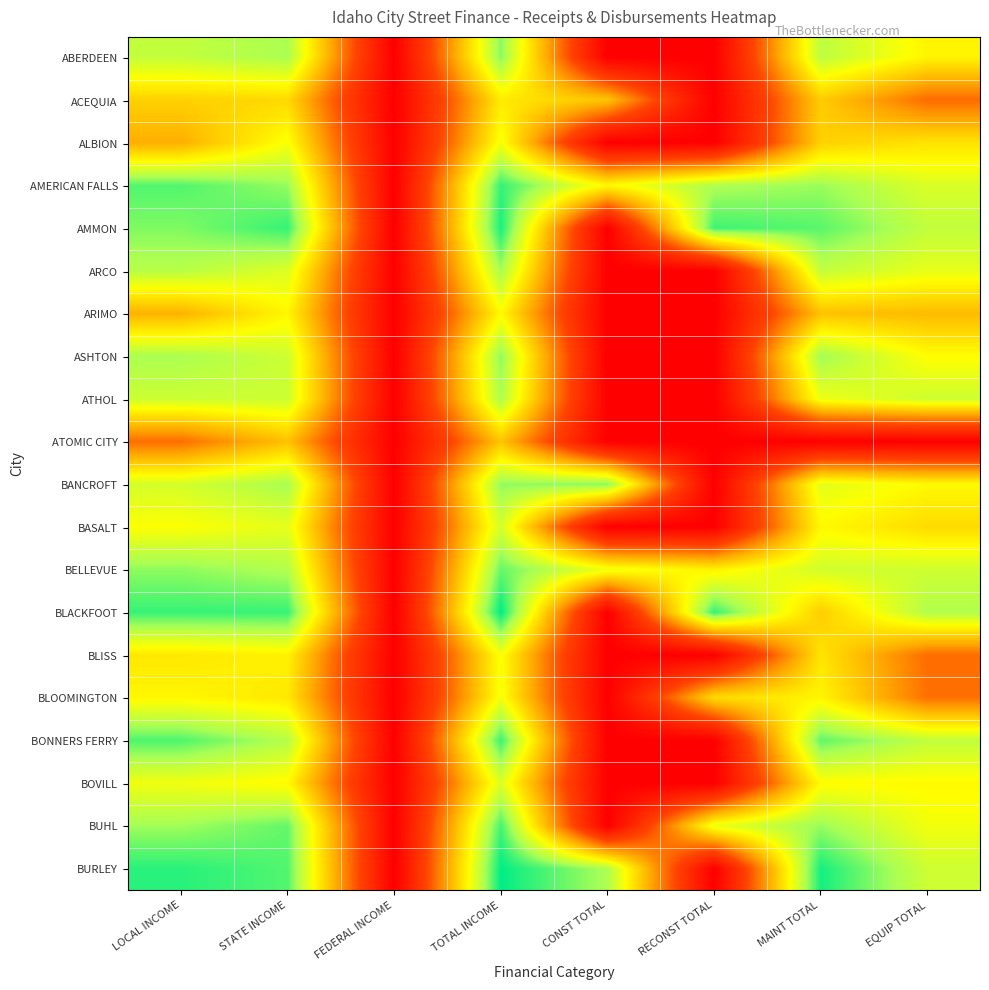

Reading left to right, extract all data points from this chart.

ABERDEEN: LOCAL INCOME=11.0	STATE INCOME=11.6	FEDERAL INCOME=0.0	TOTAL INCOME=12.0	CONST TOTAL=0.0	RECONST TOTAL=0.0	MAINT TOTAL=11.2	EQUIP TOTAL=9.3
ACEQUIA: LOCAL INCOME=8.1	STATE INCOME=8.4	FEDERAL INCOME=0.0	TOTAL INCOME=9.0	CONST TOTAL=7.7	RECONST TOTAL=0.0	MAINT TOTAL=8.0	EQUIP TOTAL=5.2
ALBION: LOCAL INCOME=7.0	STATE INCOME=9.7	FEDERAL INCOME=0.0	TOTAL INCOME=9.8	CONST TOTAL=0.0	RECONST TOTAL=0.0	MAINT TOTAL=8.1	EQUIP TOTAL=8.7
AMERICAN FALLS: LOCAL INCOME=12.7	STATE INCOME=11.9	FEDERAL INCOME=0.0	TOTAL INCOME=13.1	CONST TOTAL=9.4	RECONST TOTAL=11.5	MAINT TOTAL=11.8	EQUIP TOTAL=10.5
AMMON: LOCAL INCOME=12.1	STATE INCOME=13.0	FEDERAL INCOME=0.0	TOTAL INCOME=13.4	CONST TOTAL=0.0	RECONST TOTAL=12.9	MAINT TOTAL=12.6	EQUIP TOTAL=11.1
ARCO: LOCAL INCOME=11.3	STATE INCOME=10.4	FEDERAL INCOME=0.0	TOTAL INCOME=11.6	CONST TOTAL=0.0	RECONST TOTAL=0.0	MAINT TOTAL=11.0	EQUIP TOTAL=10.2
ARIMO: LOCAL INCOME=7.1	STATE INCOME=9.4	FEDERAL INCOME=0.0	TOTAL INCOME=9.5	CONST TOTAL=0.0	RECONST TOTAL=0.0	MAINT TOTAL=7.6	EQUIP TOTAL=7.4
ASHTON: LOCAL INCOME=11.6	STATE INCOME=10.8	FEDERAL INCOME=0.0	TOTAL INCOME=12.0	CONST TOTAL=0.0	RECONST TOTAL=0.0	MAINT TOTAL=11.7	EQUIP TOTAL=9.6
ATHOL: LOCAL INCOME=10.8	STATE INCOME=10.8	FEDERAL INCOME=0.0	TOTAL INCOME=11.5	CONST TOTAL=0.0	RECONST TOTAL=0.0	MAINT TOTAL=10.0	EQUIP TOTAL=10.8
ATOMIC CITY: LOCAL INCOME=5.2	STATE INCOME=7.6	FEDERAL INCOME=0.0	TOTAL INCOME=7.7	CONST TOTAL=0.0	RECONST TOTAL=0.0	MAINT TOTAL=0.0	EQUIP TOTAL=0.0
BANCROFT: LOCAL INCOME=10.6	STATE INCOME=11.6	FEDERAL INCOME=0.0	TOTAL INCOME=11.9	CONST TOTAL=12.0	RECONST TOTAL=0.0	MAINT TOTAL=10.2	EQUIP TOTAL=9.5
BASALT: LOCAL INCOME=9.6	STATE INCOME=10.2	FEDERAL INCOME=0.0	TOTAL INCOME=10.6	CONST TOTAL=0.0	RECONST TOTAL=0.0	MAINT TOTAL=9.4	EQUIP TOTAL=8.5
BELLEVUE: LOCAL INCOME=12.0	STATE INCOME=11.4	FEDERAL INCOME=0.0	TOTAL INCOME=12.4	CONST TOTAL=10.0	RECONST TOTAL=9.2	MAINT TOTAL=10.7	EQUIP TOTAL=10.8
BLACKFOOT: LOCAL INCOME=13.0	STATE INCOME=13.0	FEDERAL INCOME=0.0	TOTAL INCOME=13.7	CONST TOTAL=0.0	RECONST TOTAL=13.0	MAINT TOTAL=8.0	EQUIP TOTAL=11.5
BLISS: LOCAL INCOME=8.9	STATE INCOME=9.2	FEDERAL INCOME=0.0	TOTAL INCOME=9.7	CONST TOTAL=0.0	RECONST TOTAL=0.0	MAINT TOTAL=8.8	EQUIP TOTAL=5.2
BLOOMINGTON: LOCAL INCOME=9.4	STATE INCOME=8.9	FEDERAL INCOME=0.0	TOTAL INCOME=9.9	CONST TOTAL=0.0	RECONST TOTAL=8.5	MAINT TOTAL=9.3	EQUIP TOTAL=5.3
BONNERS FERRY: LOCAL INCOME=12.7	STATE INCOME=11.3	FEDERAL INCOME=0.0	TOTAL INCOME=13.0	CONST TOTAL=0.0	RECONST TOTAL=0.0	MAINT TOTAL=12.5	EQUIP TOTAL=11.1
BOVILL: LOCAL INCOME=9.9	STATE INCOME=9.5	FEDERAL INCOME=0.0	TOTAL INCOME=10.4	CONST TOTAL=0.0	RECONST TOTAL=0.0	MAINT TOTAL=9.5	EQUIP TOTAL=9.4
BUHL: LOCAL INCOME=11.7	STATE INCOME=12.5	FEDERAL INCOME=0.0	TOTAL INCOME=12.9	CONST TOTAL=0.0	RECONST TOTAL=10.1	MAINT TOTAL=11.8	EQUIP TOTAL=9.9
BURLEY: LOCAL INCOME=13.2	STATE INCOME=12.7	FEDERAL INCOME=0.0	TOTAL INCOME=13.7	CONST TOTAL=11.5	RECONST TOTAL=0.0	MAINT TOTAL=13.4	EQUIP TOTAL=10.8